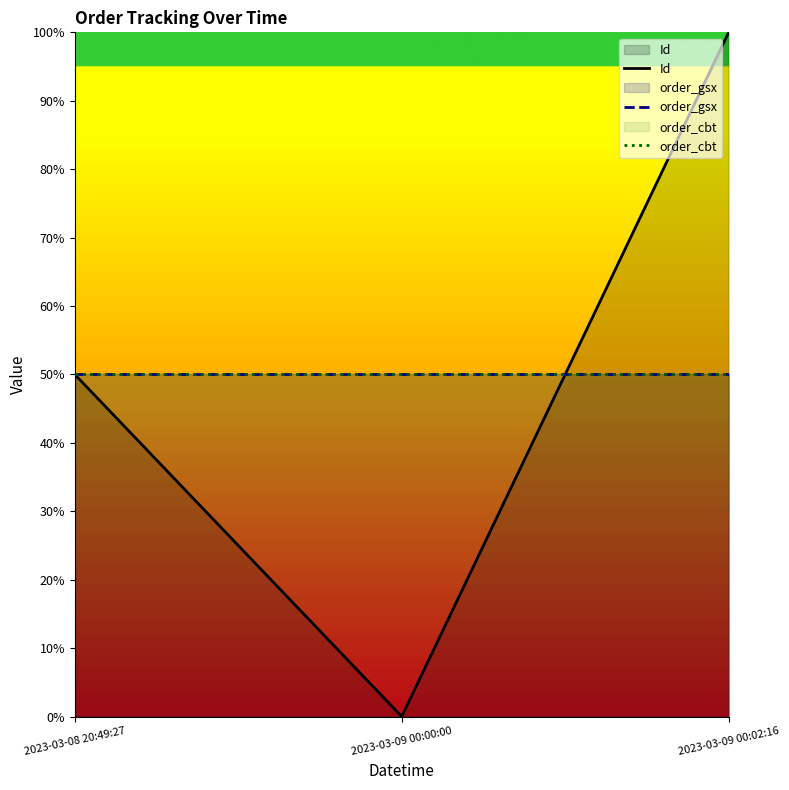

What position from the left is 2023-03-09 00:00:00?

2